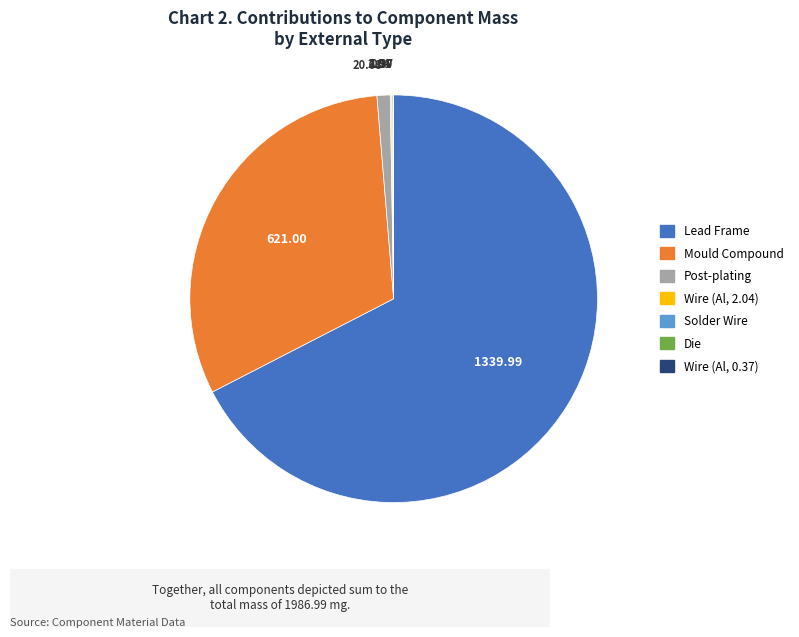

Does any single category account for the majority?

Yes